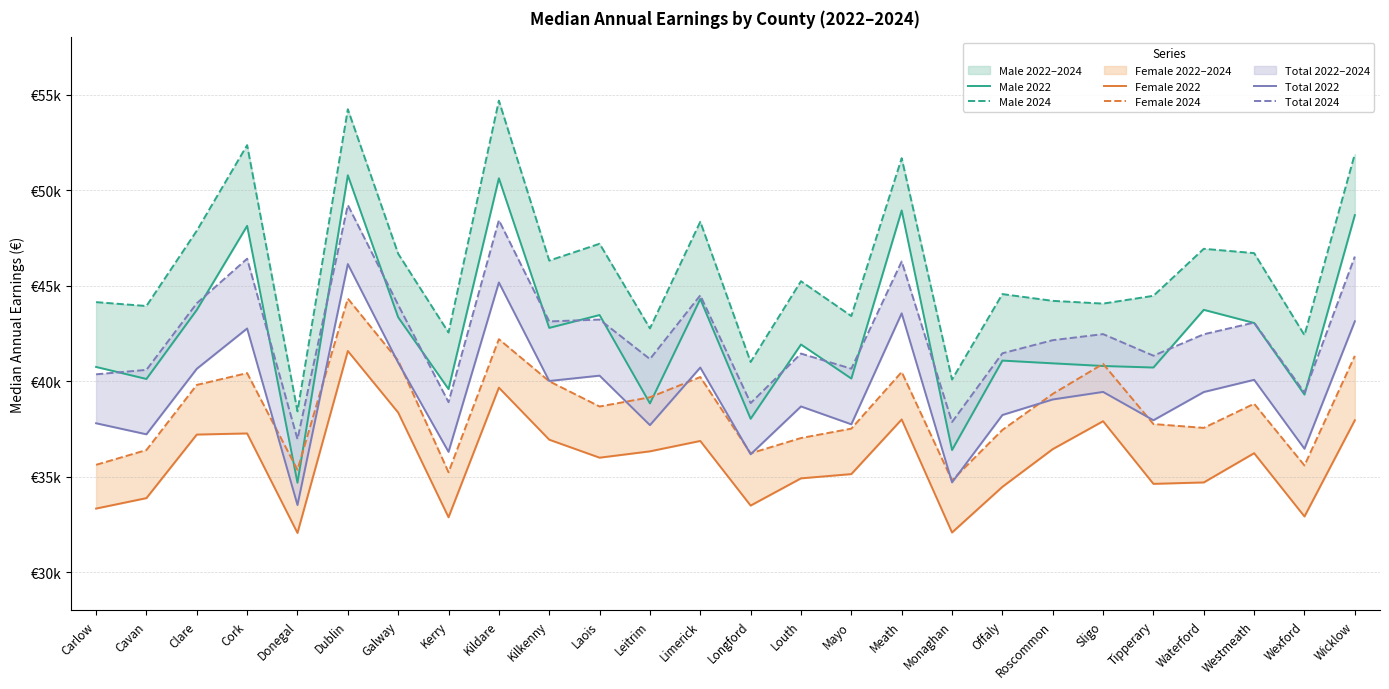

What is the difference between the maximum and minimum values in the Female 2022 series?

9526